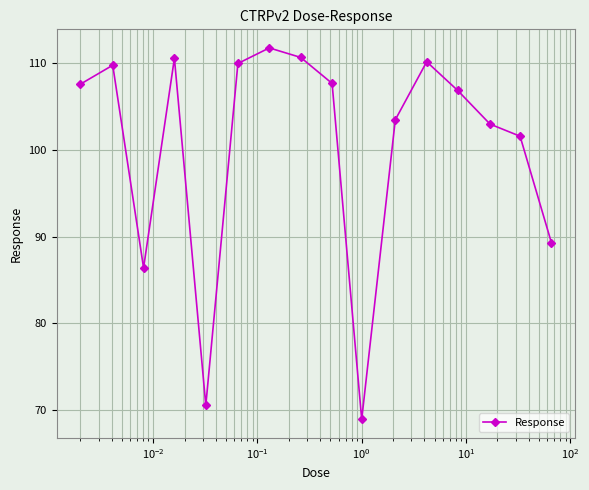

How many points are higher than both their immediate neighbors (excluding endpoints)?

4